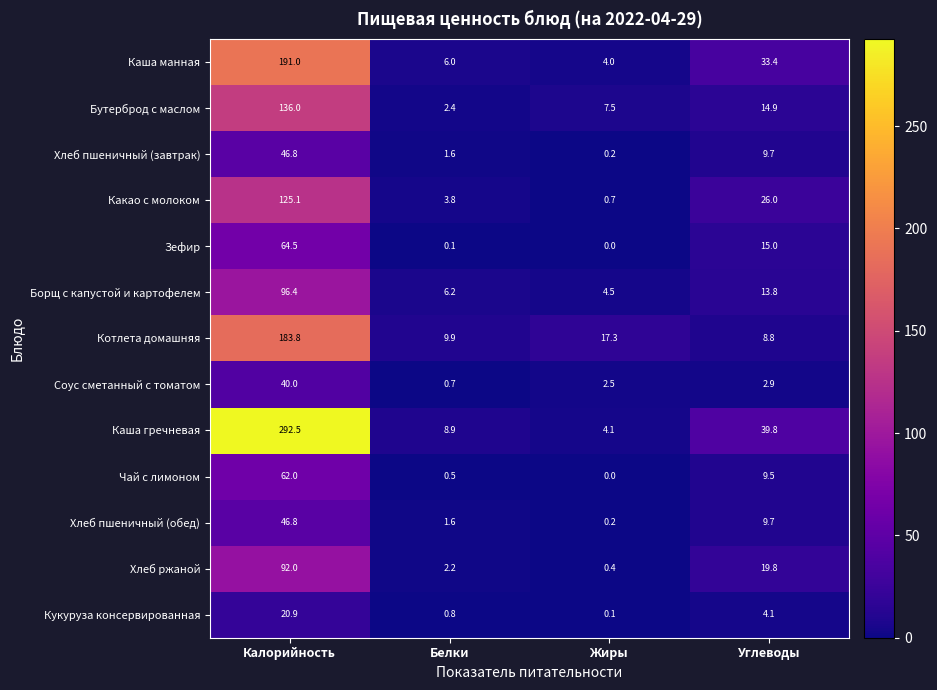

Which category has the lowest value across all series?

Жиры